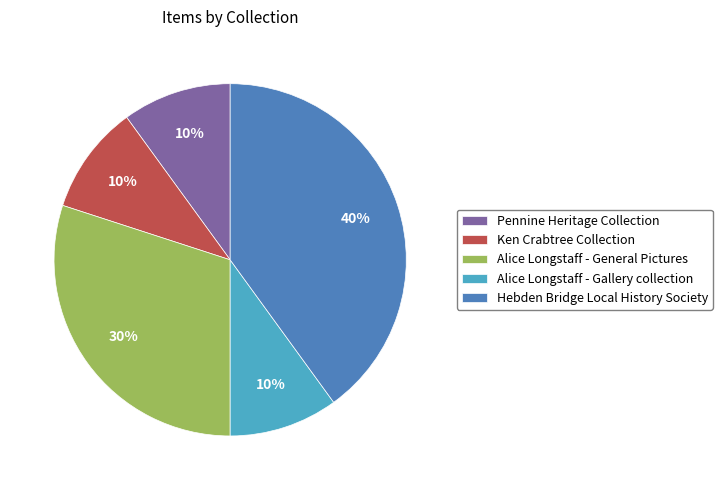

Which category has the biggest portion of the pie?

Hebden Bridge Local History Society